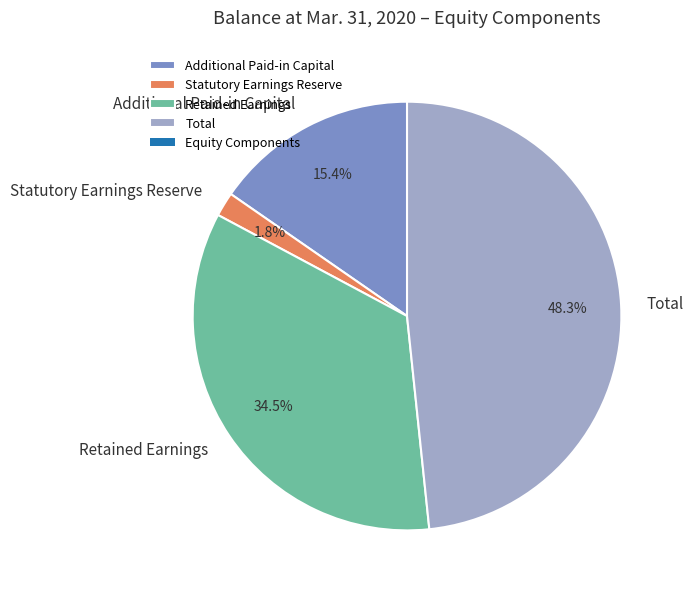

How many segments does this pie chart have?

4